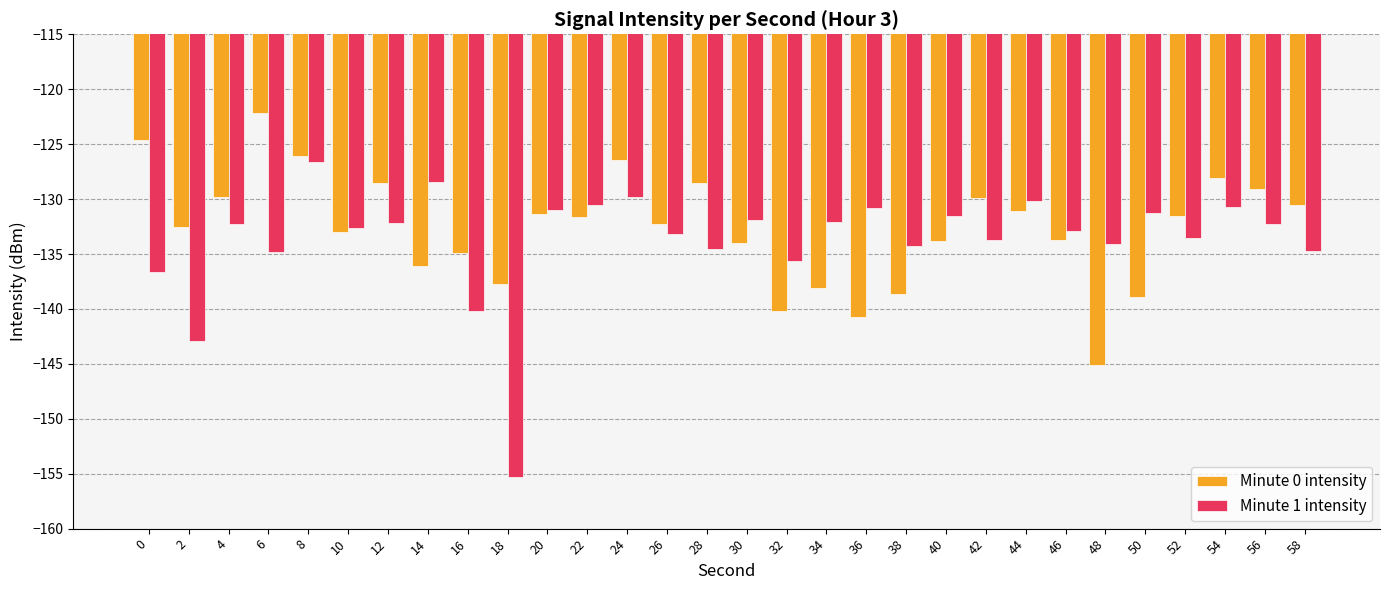

Rank the series by their average value, from lowest to highest.

Minute 1 intensity, Minute 0 intensity